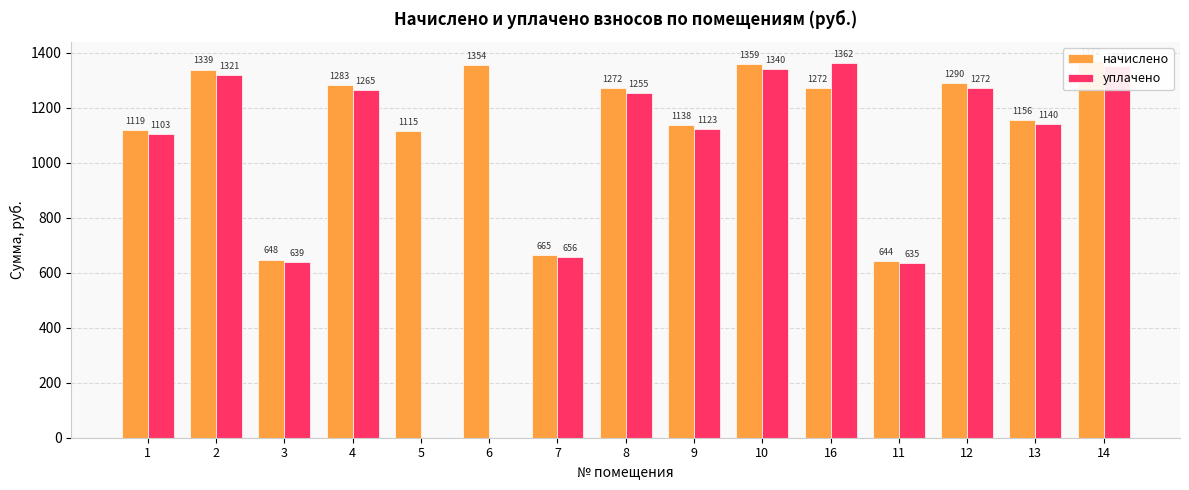

What value does the уплачено series have at 12?

1271.6